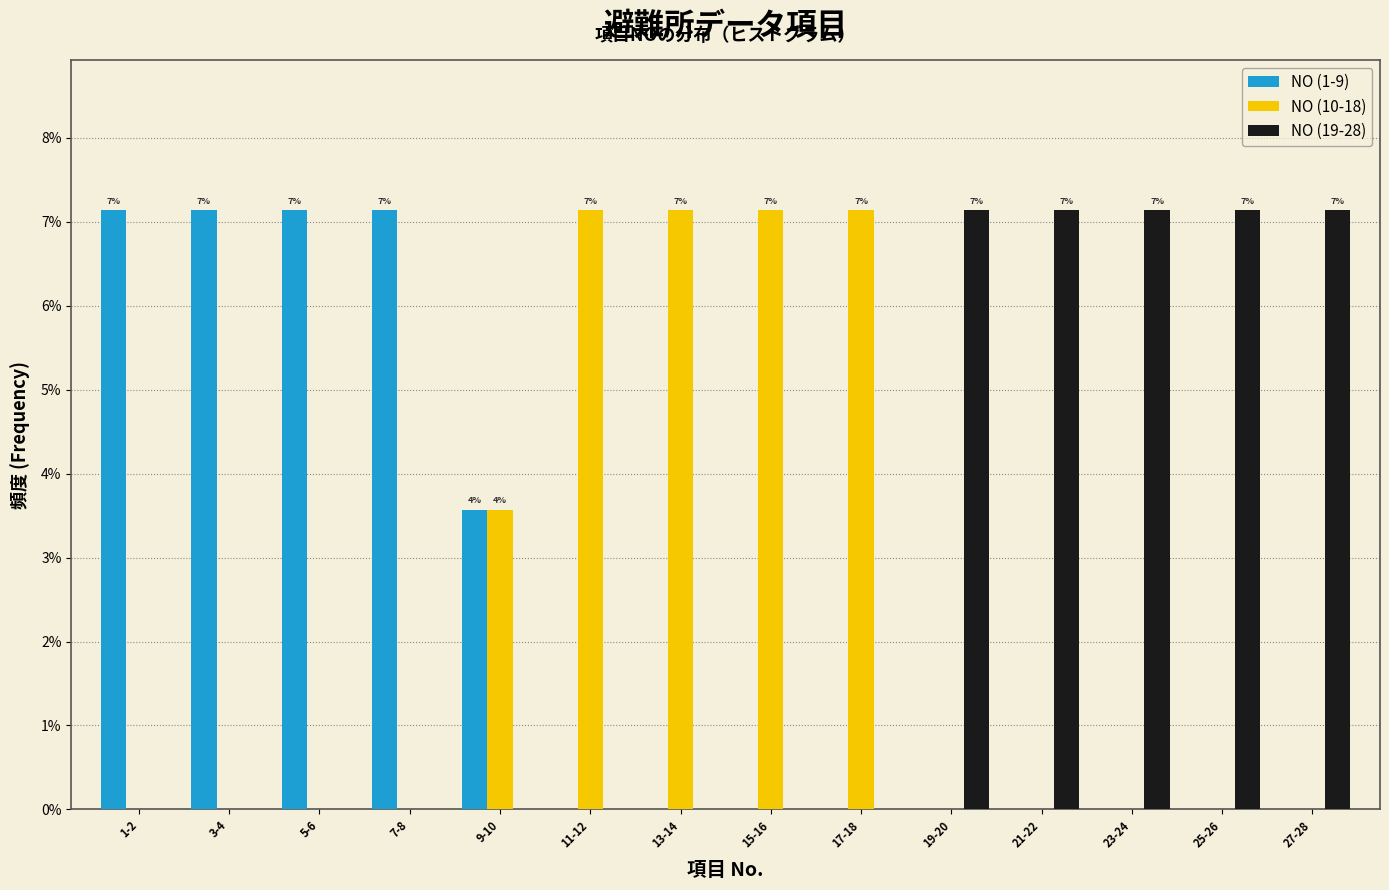

What is the sum of all NO (19-28) values?

35.7